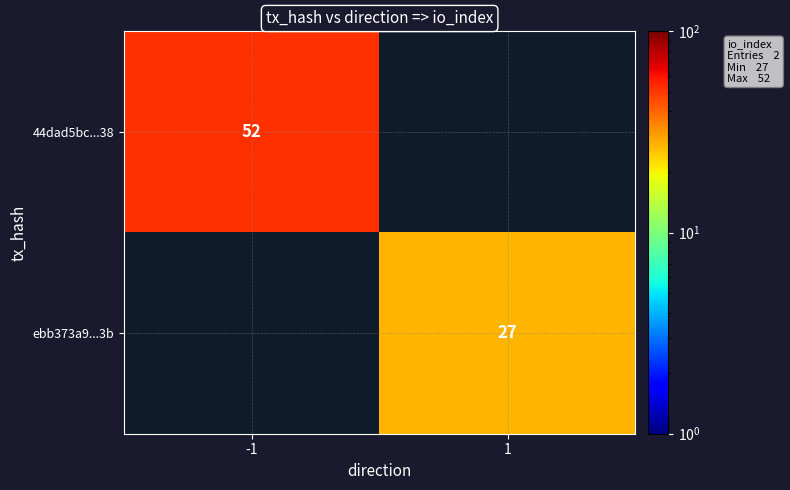

True or false: 44dad5bc...38 has a value of 90 at -1.

False